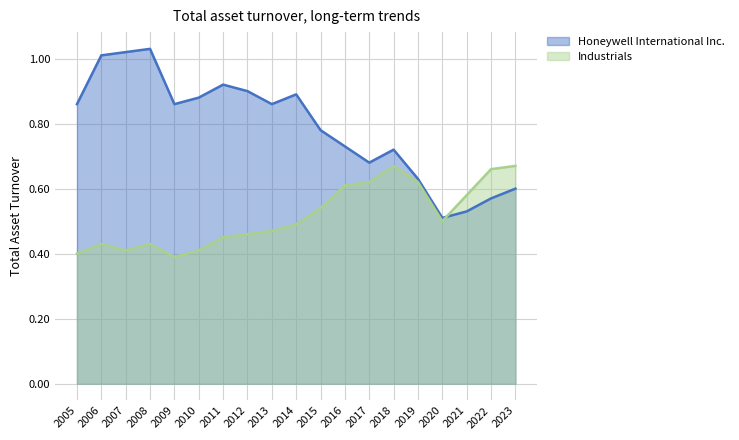

Reading right to left, extract all data points from this chart.

Honeywell International Inc.: 2023=0.6	2022=0.6	2021=0.5	2020=0.5	2019=0.6	2018=0.7	2017=0.7	2016=0.7	2015=0.8	2014=0.9	2013=0.9	2012=0.9	2011=0.9	2010=0.9	2009=0.9	2008=1.0	2007=1.0	2006=1.0	2005=0.9
Industrials: 2023=0.7	2022=0.7	2021=0.6	2020=0.5	2019=0.6	2018=0.7	2017=0.6	2016=0.6	2015=0.5	2014=0.5	2013=0.5	2012=0.5	2011=0.5	2010=0.4	2009=0.4	2008=0.4	2007=0.4	2006=0.4	2005=0.4